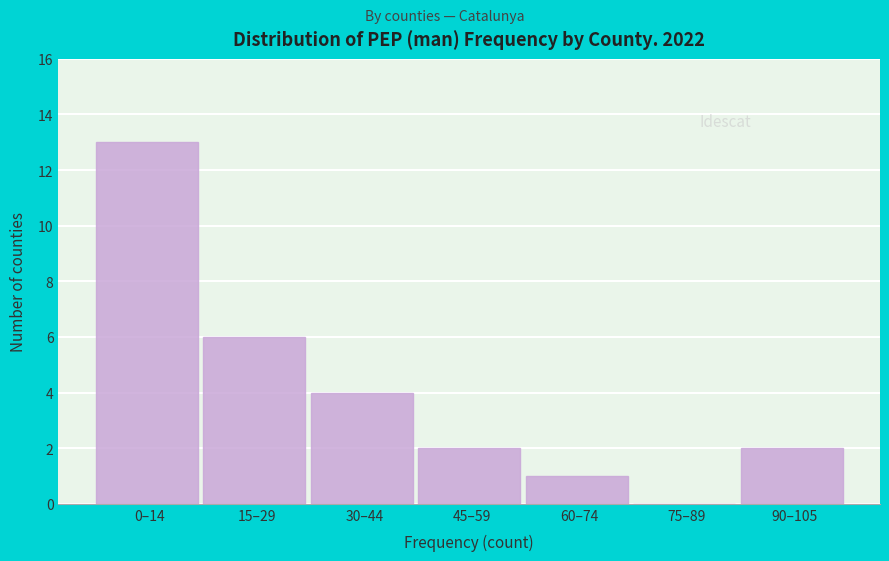

Reading left to right, transcribe all the data shown in this chart.

0–14=13	15–29=6	30–44=4	45–59=2	60–74=1	75–89=0	90–105=2